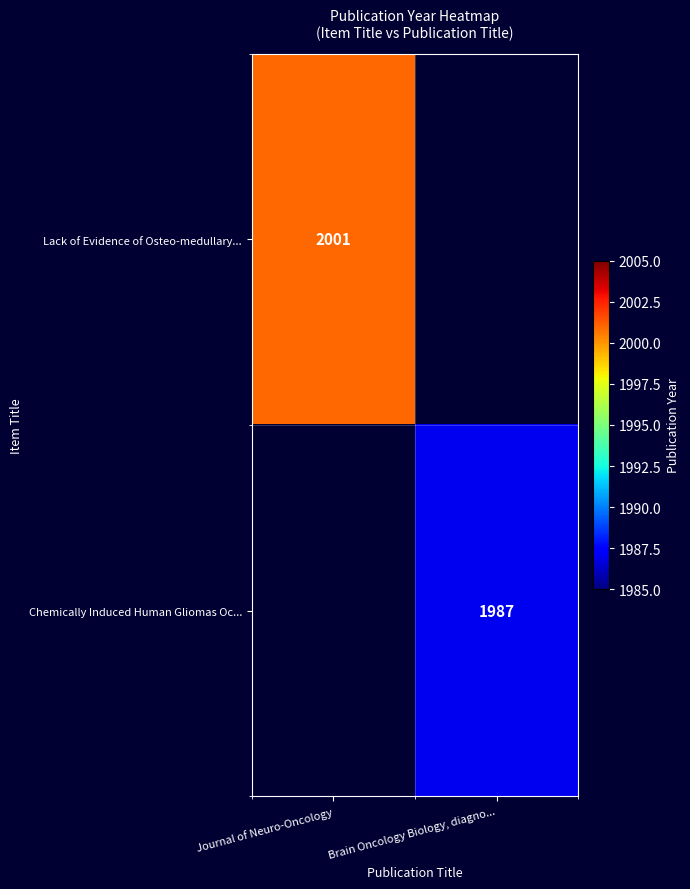

Is it true that Chemically Induced Human Gliomas Oc... equals 1987 at Brain Oncology Biology, diagno...?

True